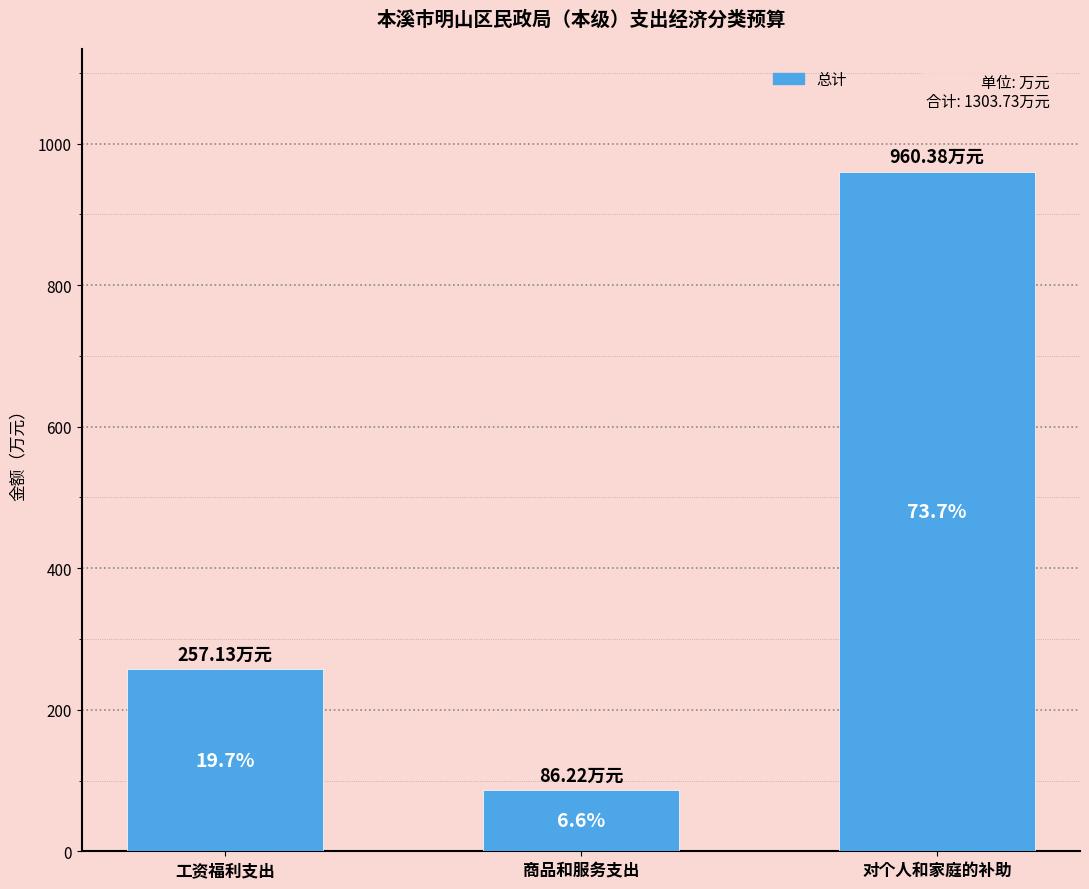

What is the sum of the values at 工资福利支出 and 商品和服务支出?

343.4